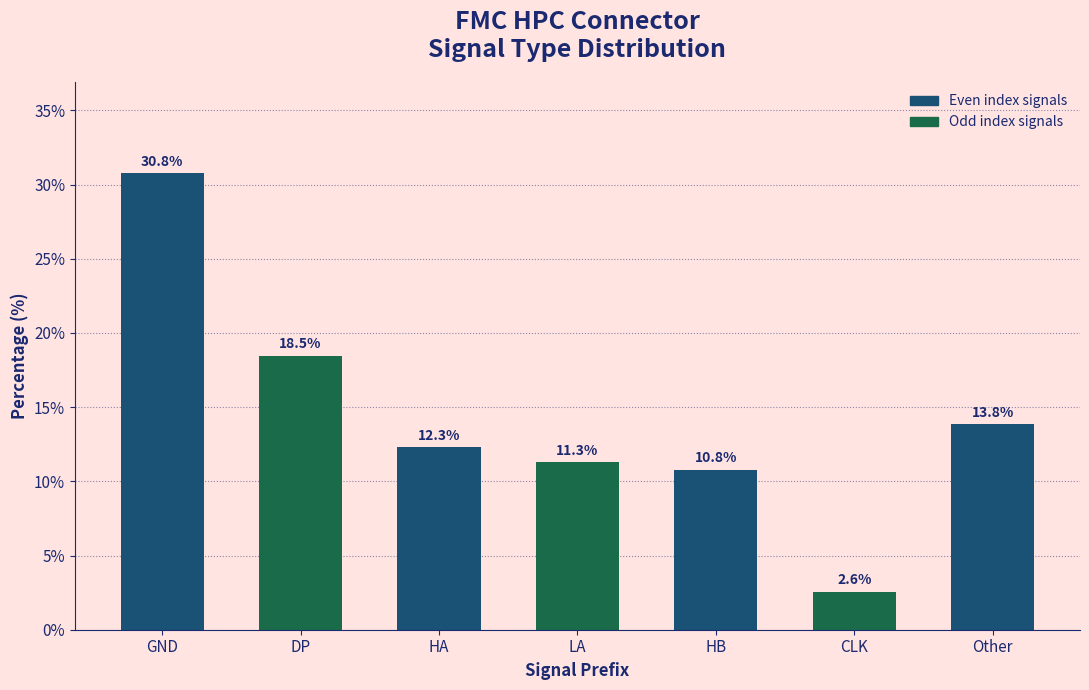

Reading right to left, transcribe all the data shown in this chart.

13.8	2.6	10.8	11.3	12.3	18.5	30.8